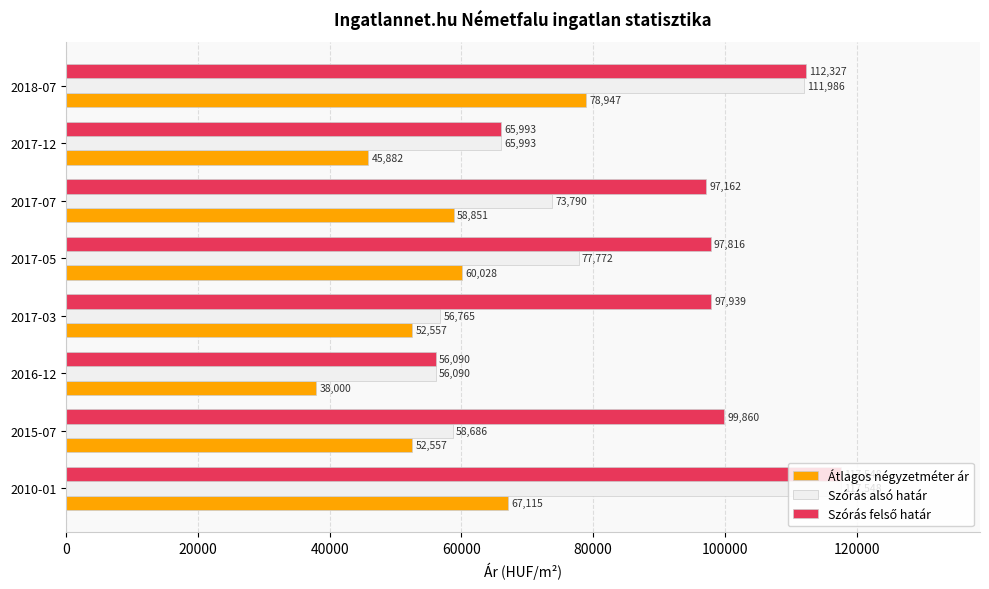

At how many categories does at least one series exceed 45365?

8